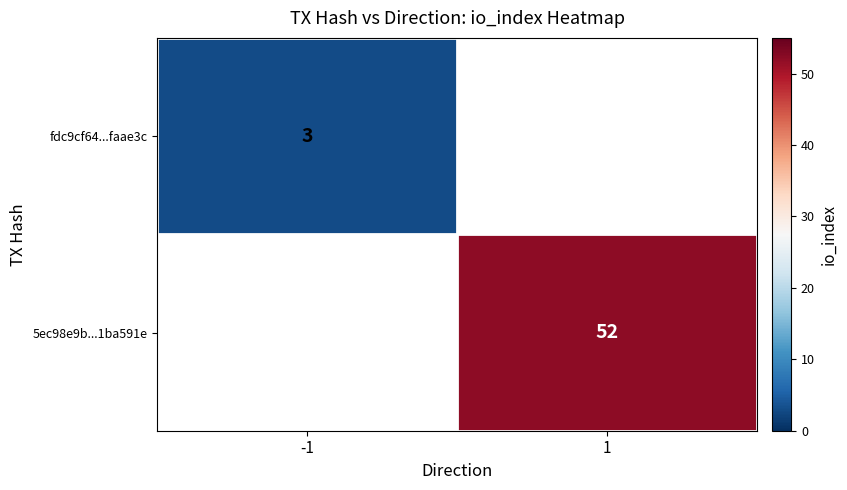

The fdc9cf64...faae3c series shows 3 at -1. True or false?

True